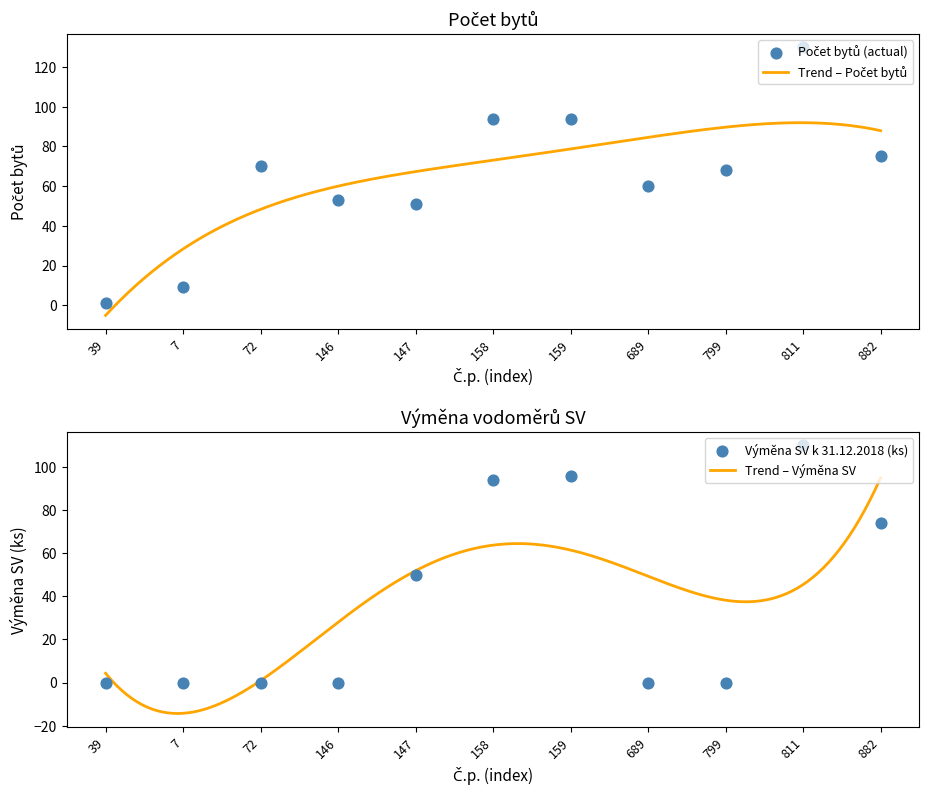

Is the value of Výměna SV (replacement count) at 39 greater than the value of Počet bytů (SV acquisition year) at 39?

No